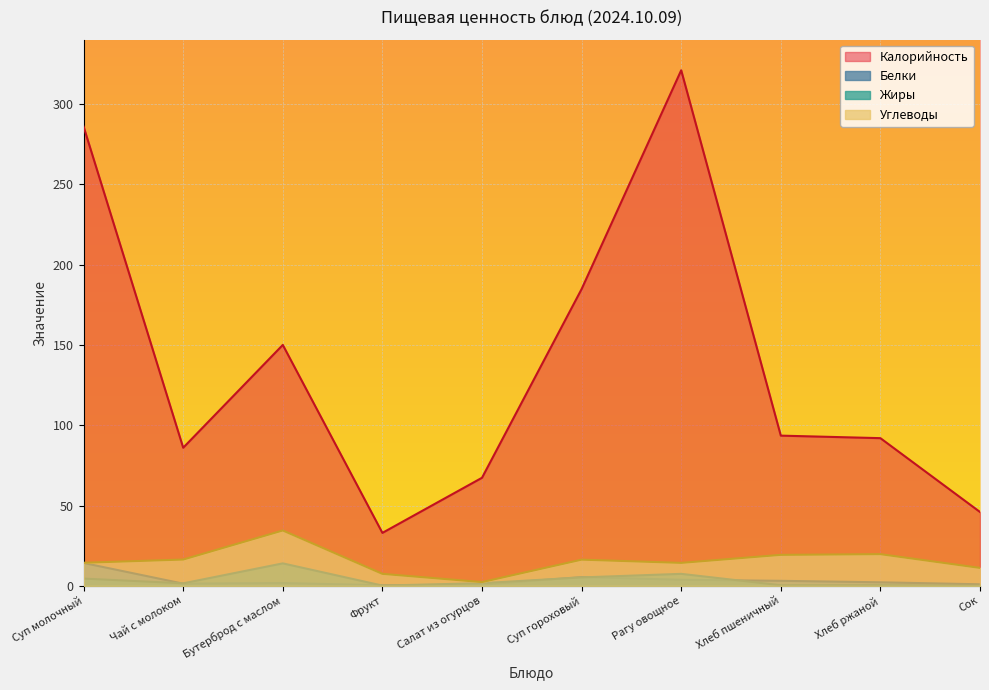

How many lines are shown in the chart?

4